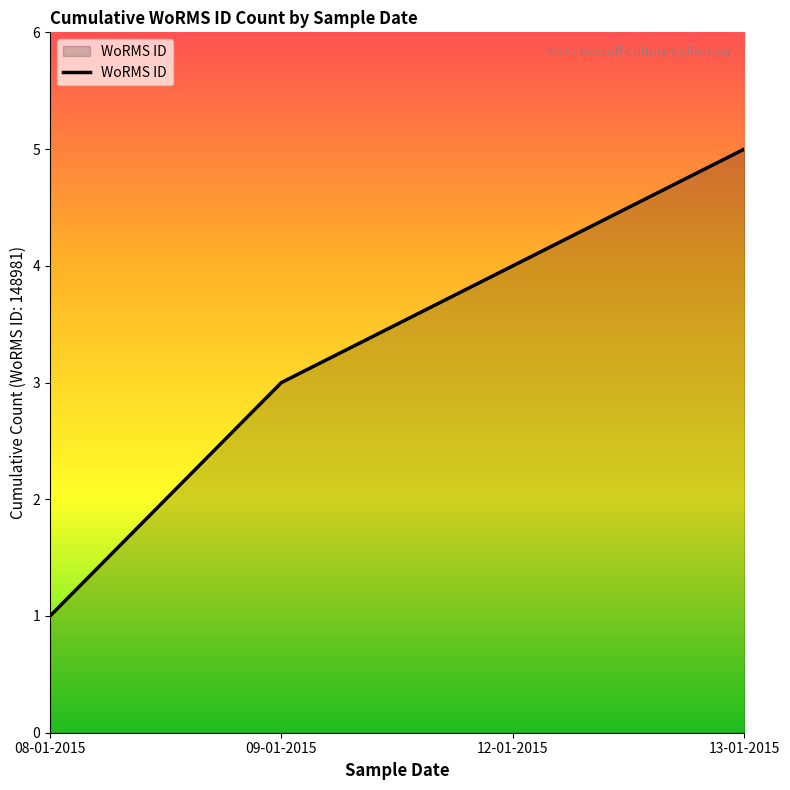

Is it true that the value at 13-01-2015 is 5?

True